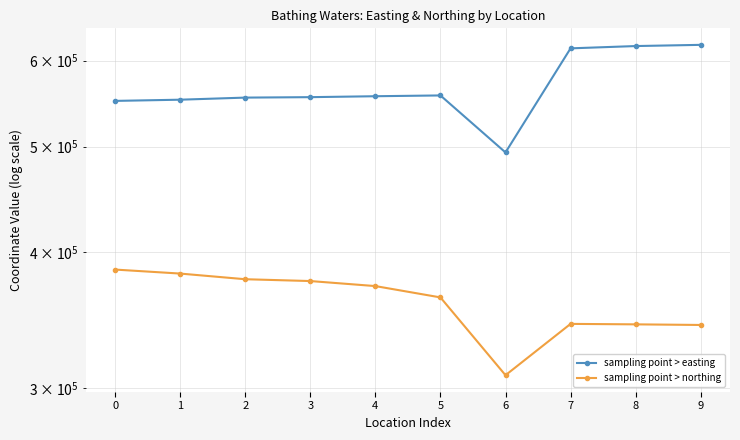

How many series are shown in this chart?

2